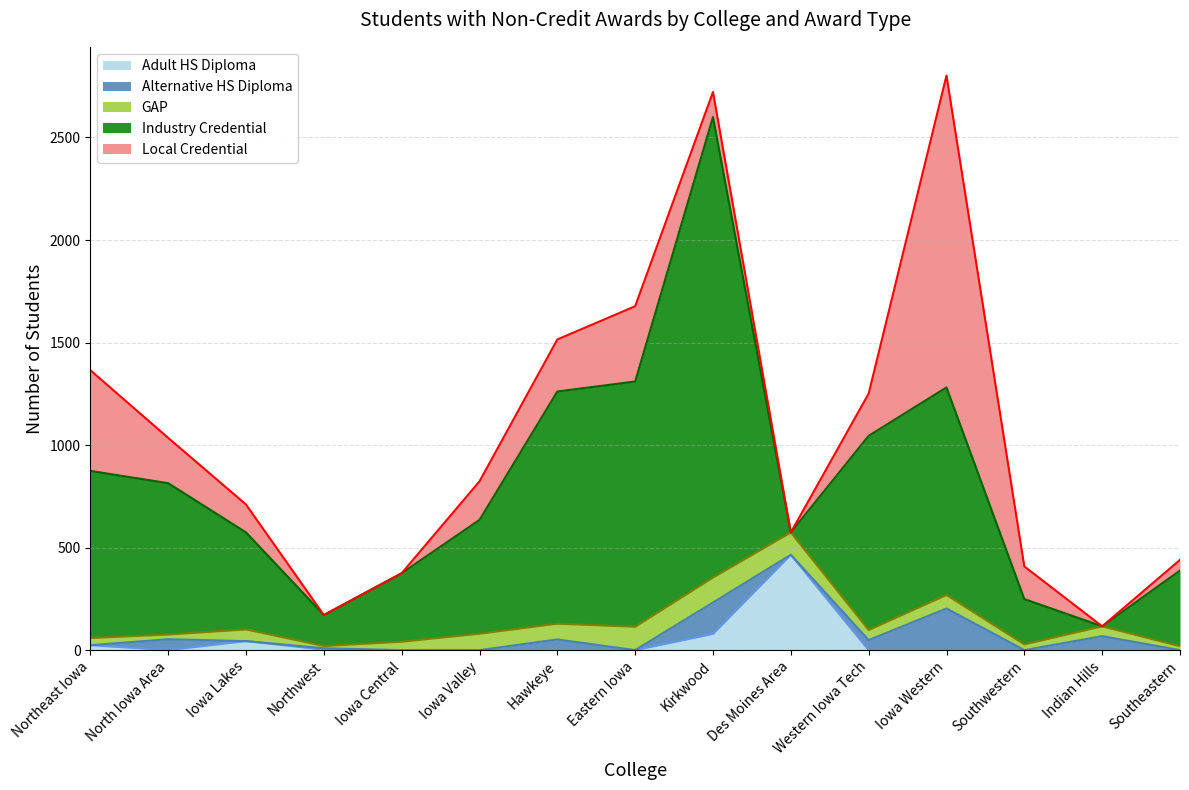

Does the chart display data point markers on the line(s)?

No